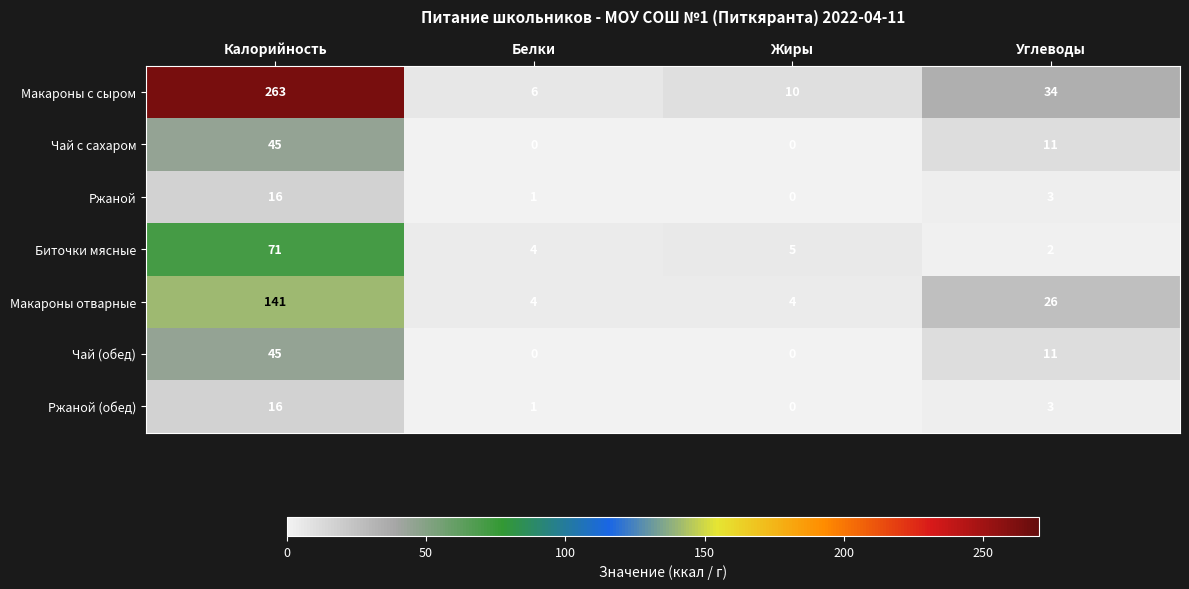

How many Чай (обед) values are between 0 and 45?

4